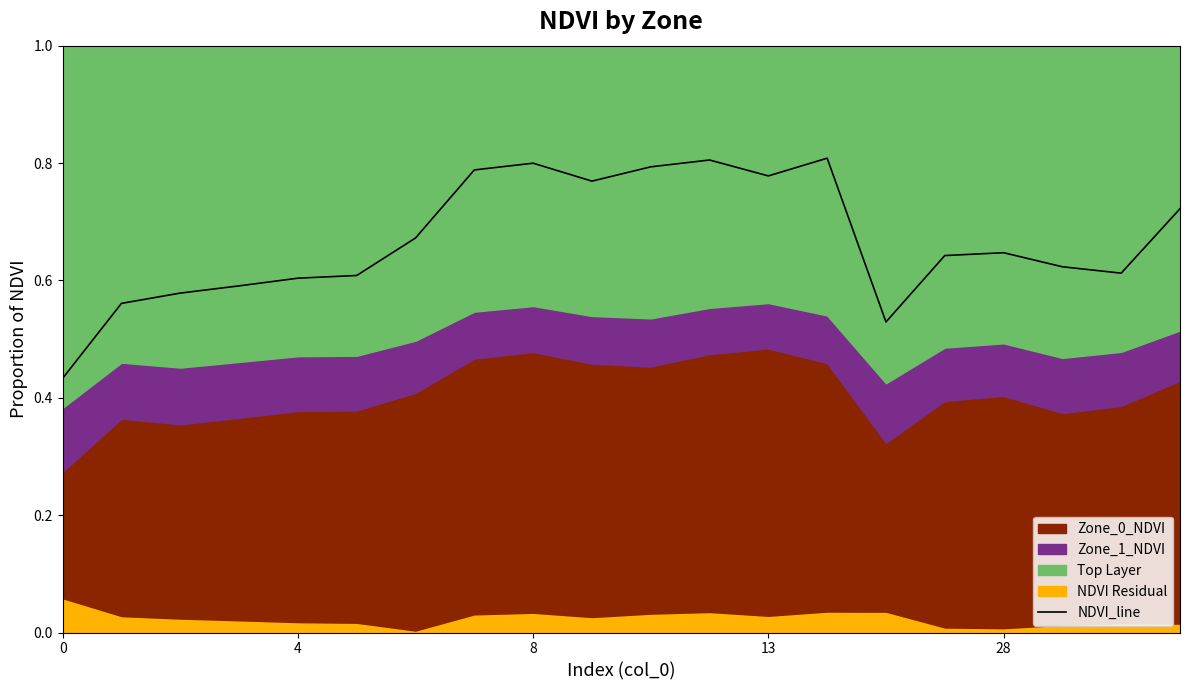

Does the chart display data point markers on the line(s)?

No